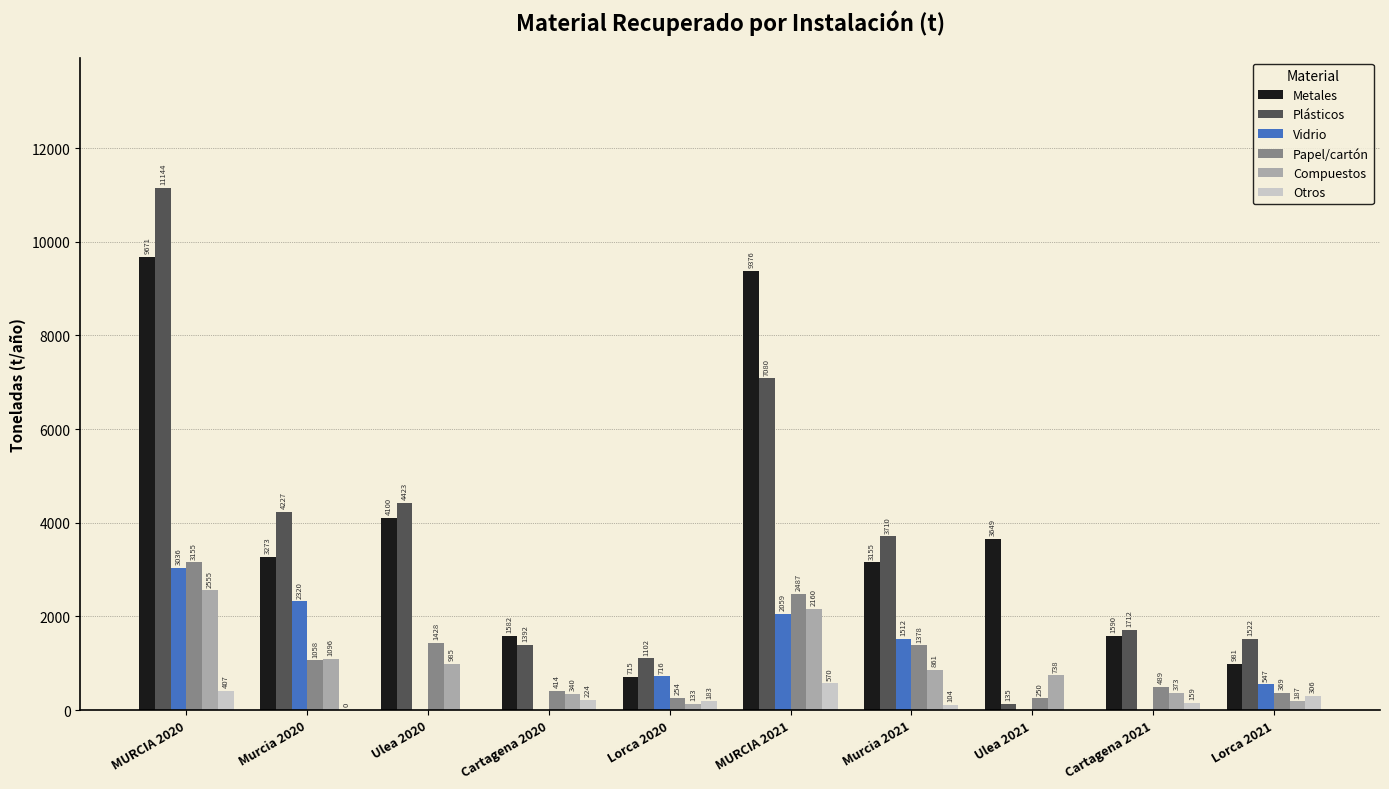

How many groups of bars are there?

10